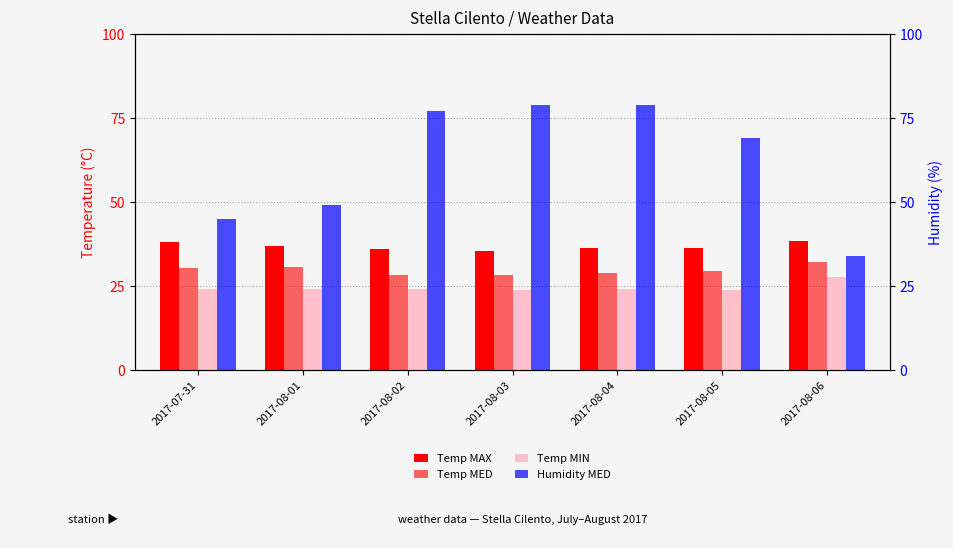

Is it true that Humidity MED equals 19.9 at 2017-08-05?

False